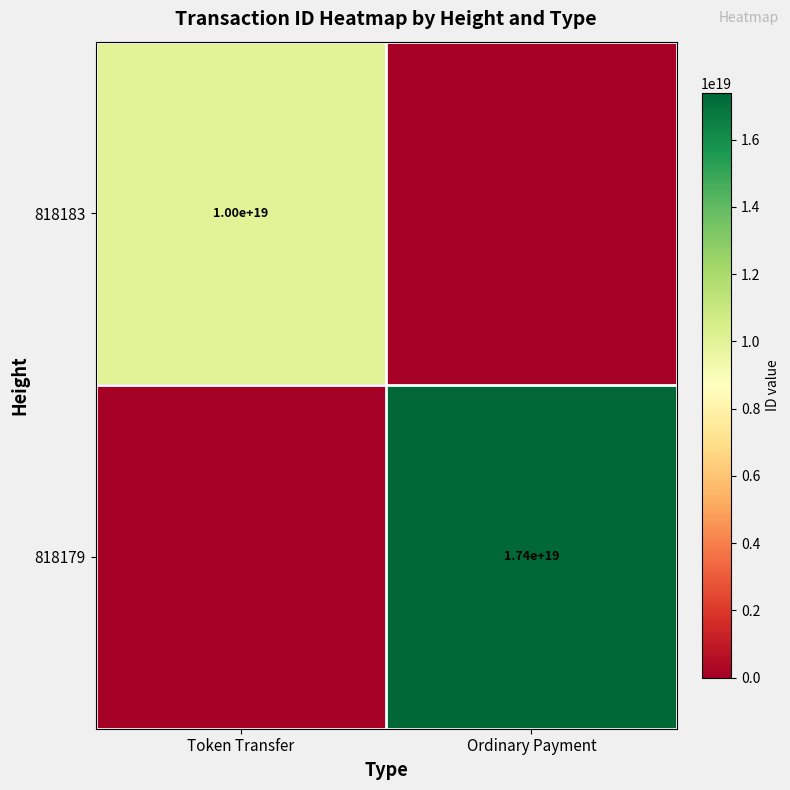

Count the number of categories in the chart.

2